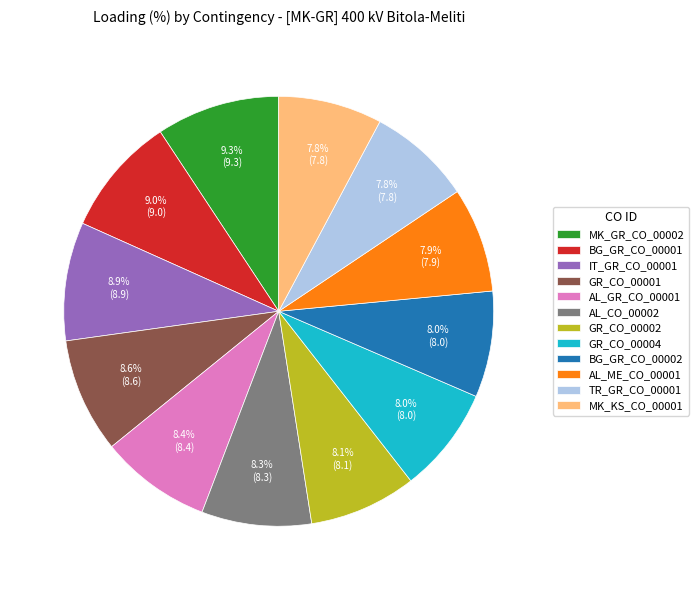

Is the sum of BG_GR_CO_00002 and IT_GR_CO_00001 greater than half?

No